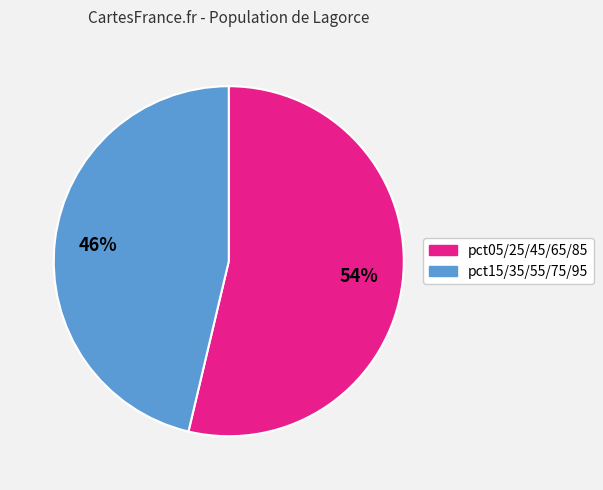

Is there a majority slice in this chart?

Yes